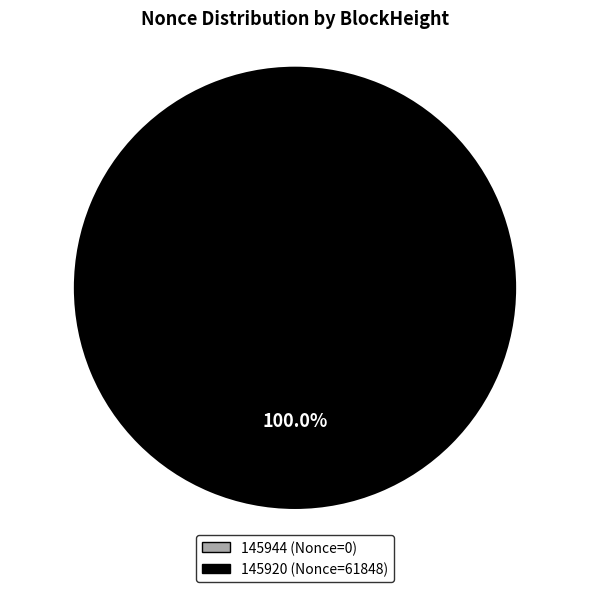

How much of the chart is everything except 145944?

100.0%